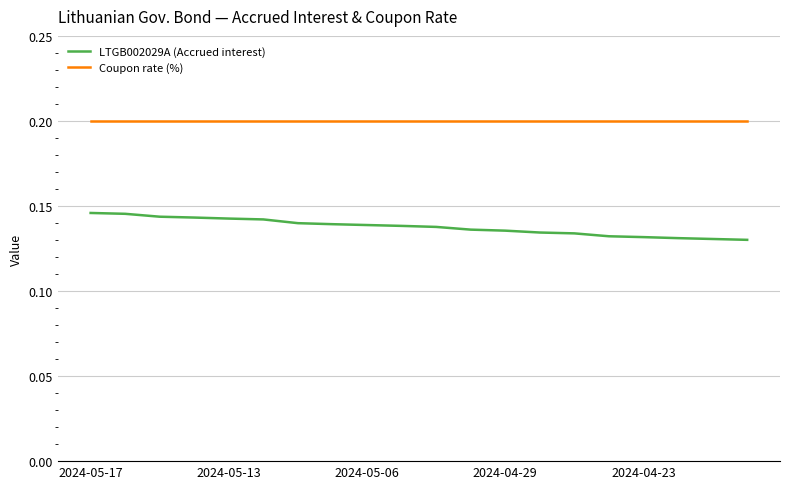

Rank the series by their average value, from lowest to highest.

LTGB002029A (Accrued interest), Coupon rate (%)